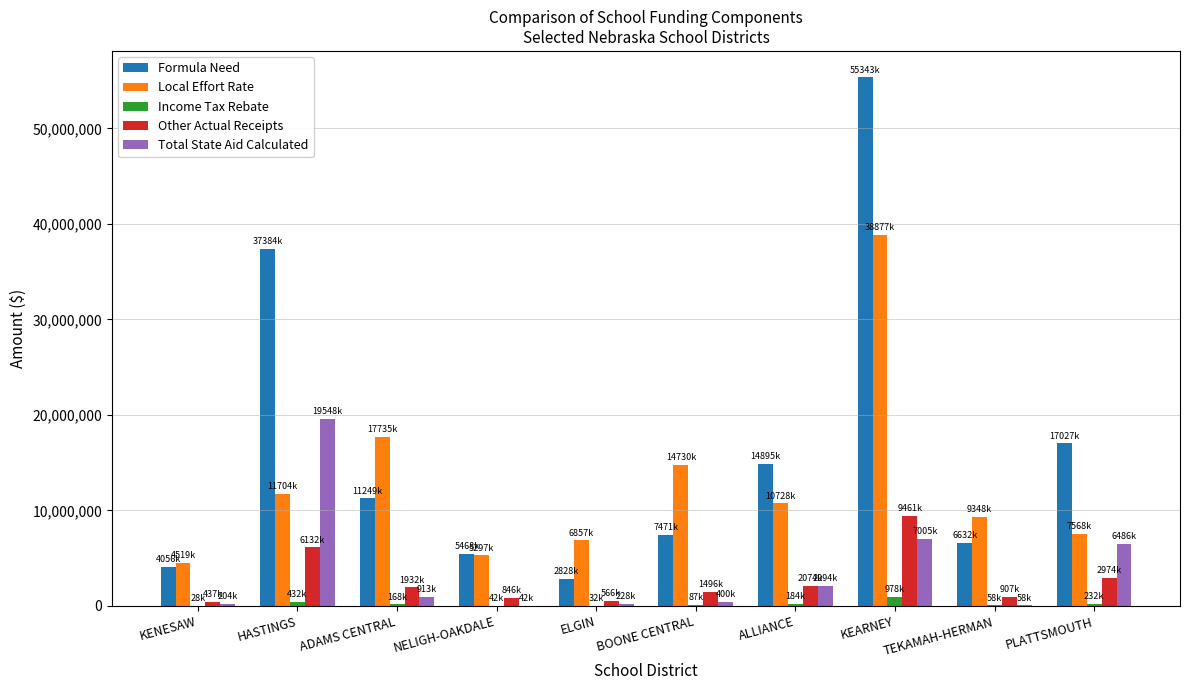

At which label does Other Actual Receipts reach its peak?

KEARNEY